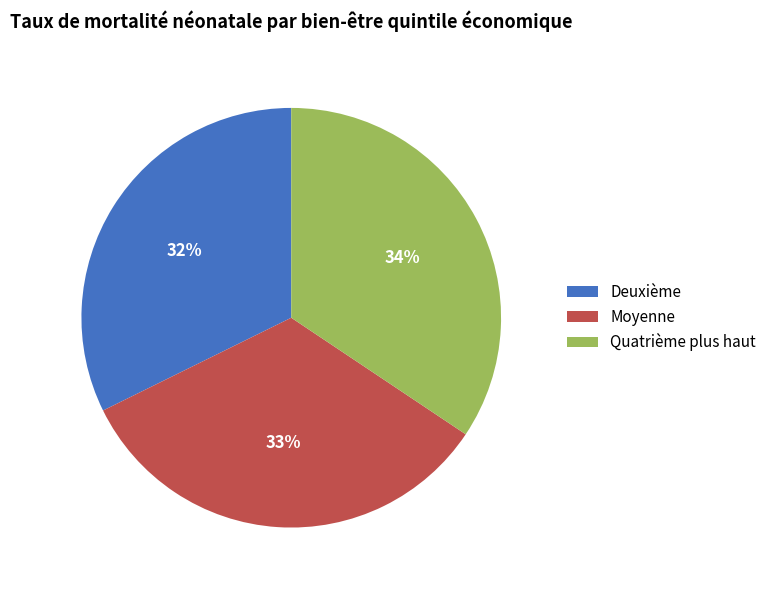

Which has a higher value, Moyenne or Quatrième plus haut?

Quatrième plus haut